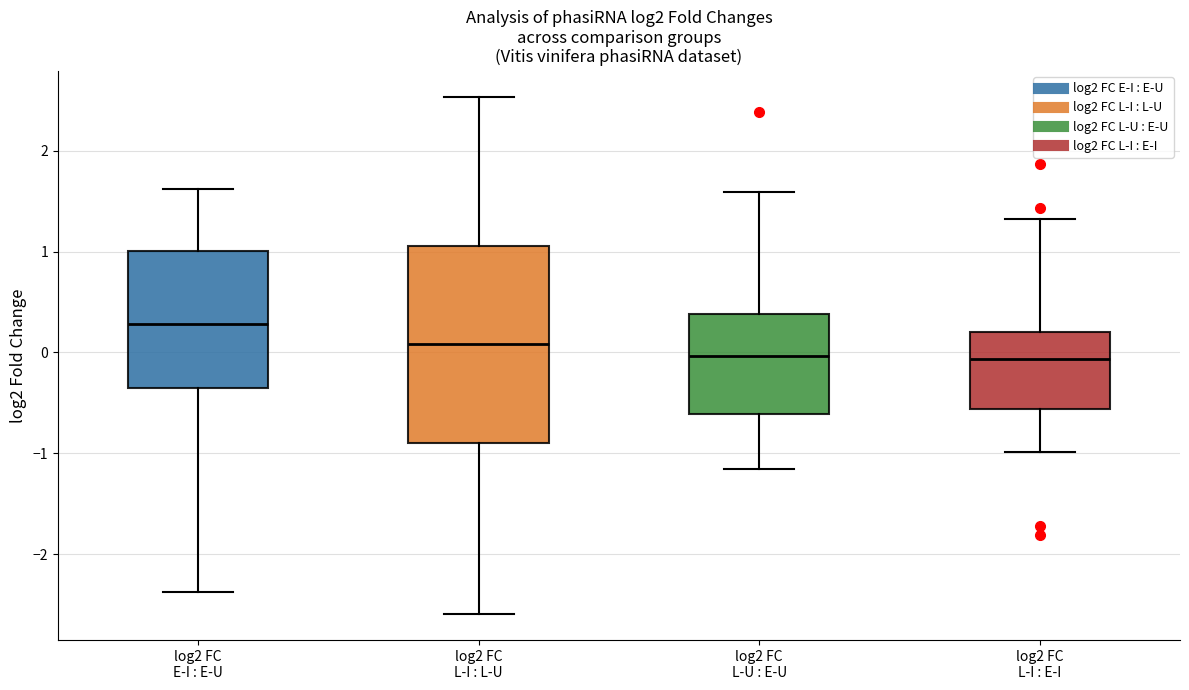

Comparing the boxes themselves (not the whiskers), which one is the tallest?

log2 FC L-I : L-U